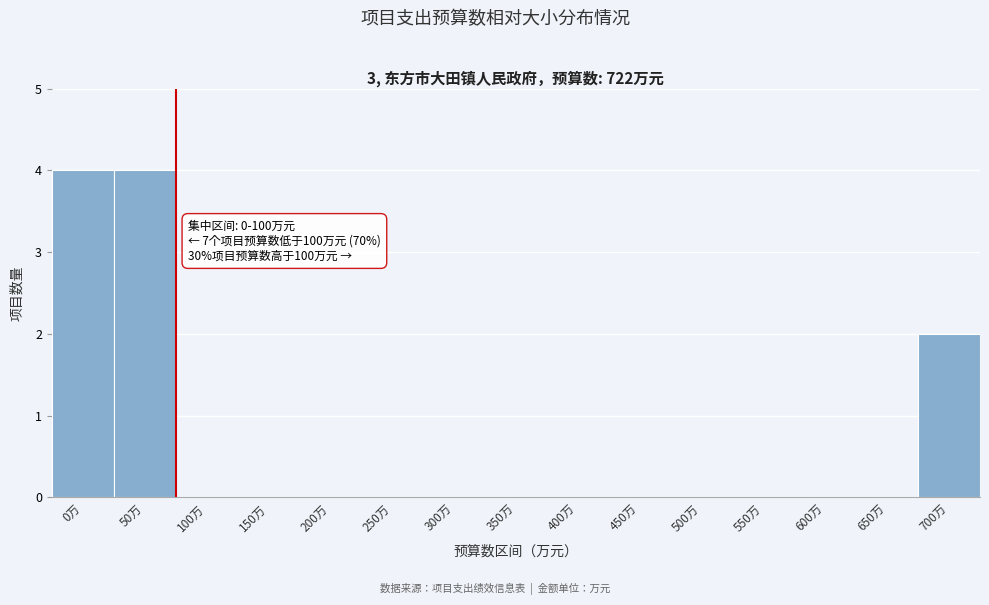

Reading left to right, list all the values displayed in this chart.

0万=4	50万=4	100万=0	150万=0	200万=0	250万=0	300万=0	350万=0	400万=0	450万=0	500万=0	550万=0	600万=0	650万=0	700万=2